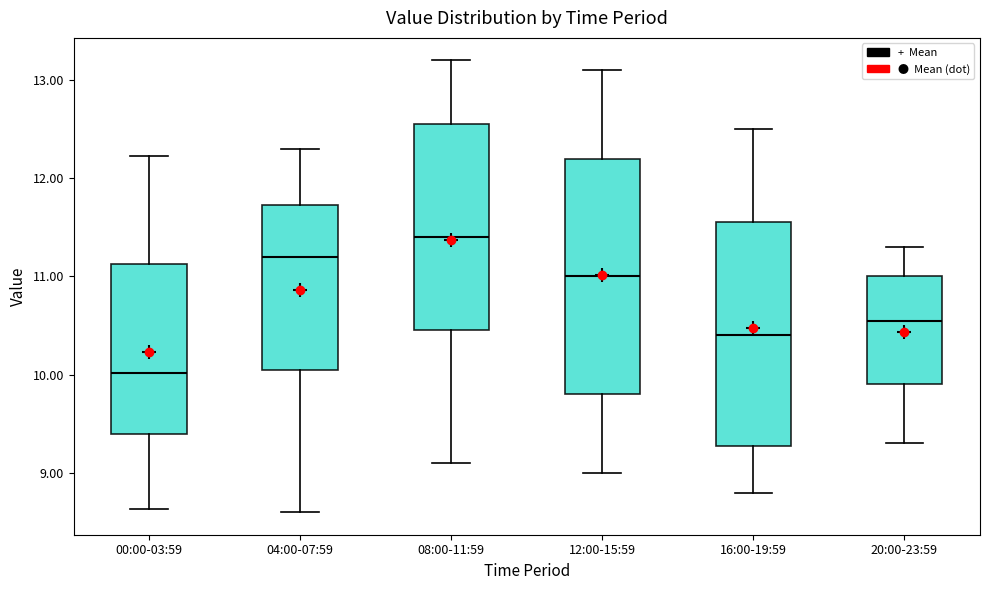

Comparing the boxes themselves (not the whiskers), which one is the tallest?

12:00-15:59